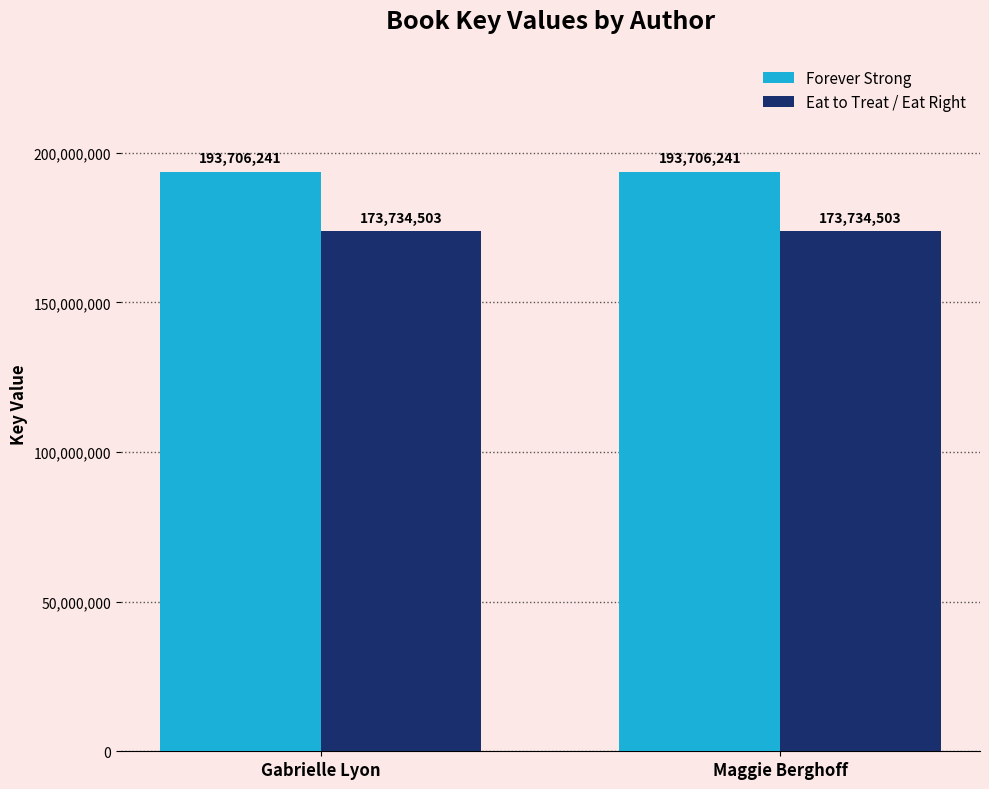

Is it true that Eat to Treat / Eat Right equals 173734503 at Maggie Berghoff?

True